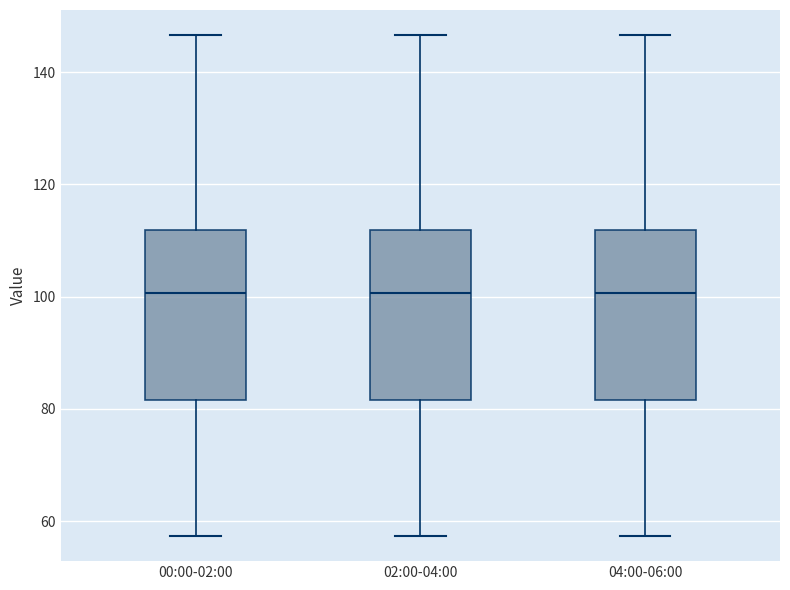

Where does the median line of the box for 00:00-02:00 sit on the y-axis? The values are not printed on the chart, so give them approximately, as read against the axis.

100